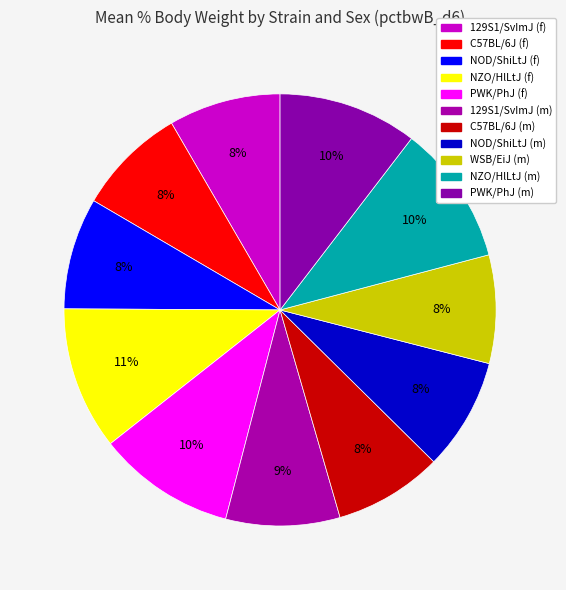

Do PWK/PhJ (m) and NOD/ShiLtJ (f) together represent more than half of the pie?

No